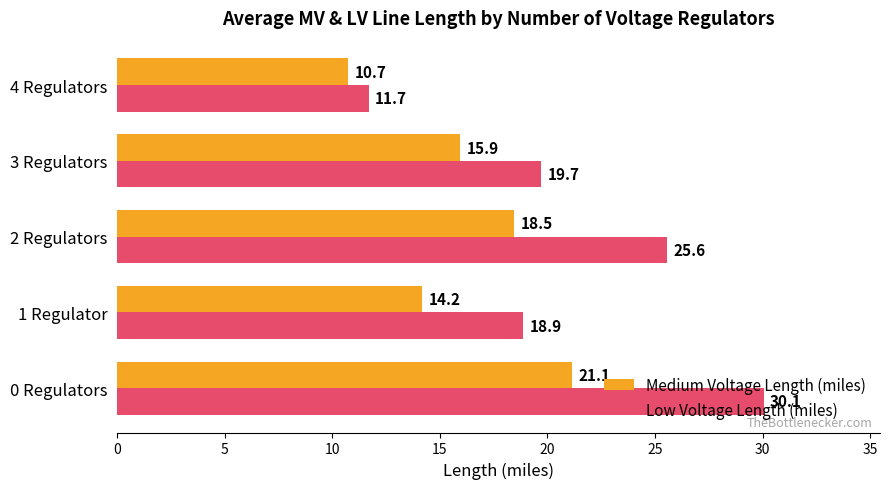

Rank the series at 1 Regulator from highest to lowest value.

Low Voltage Length (miles), Medium Voltage Length (miles)